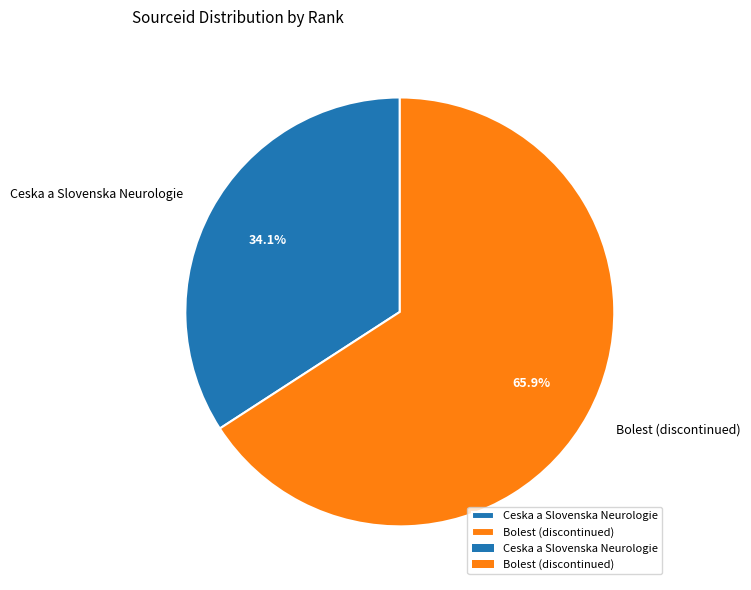

What is the total percentage of Ceska a Slovenska Neurologie and Bolest (discontinued)?

100.0%